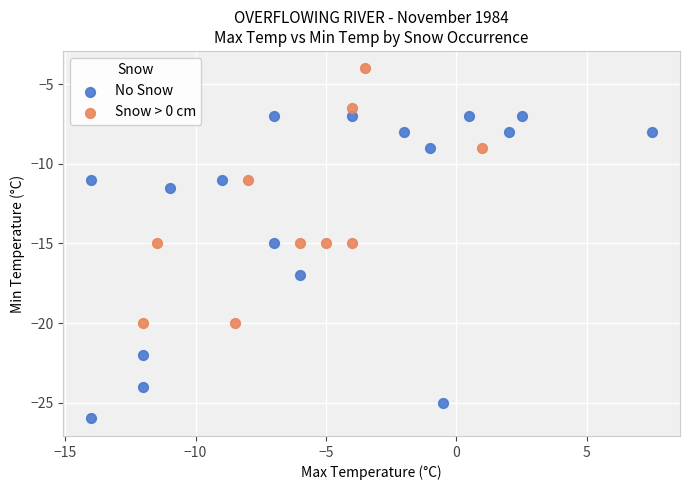

Which series has the widest spread of Y values?

No Snow